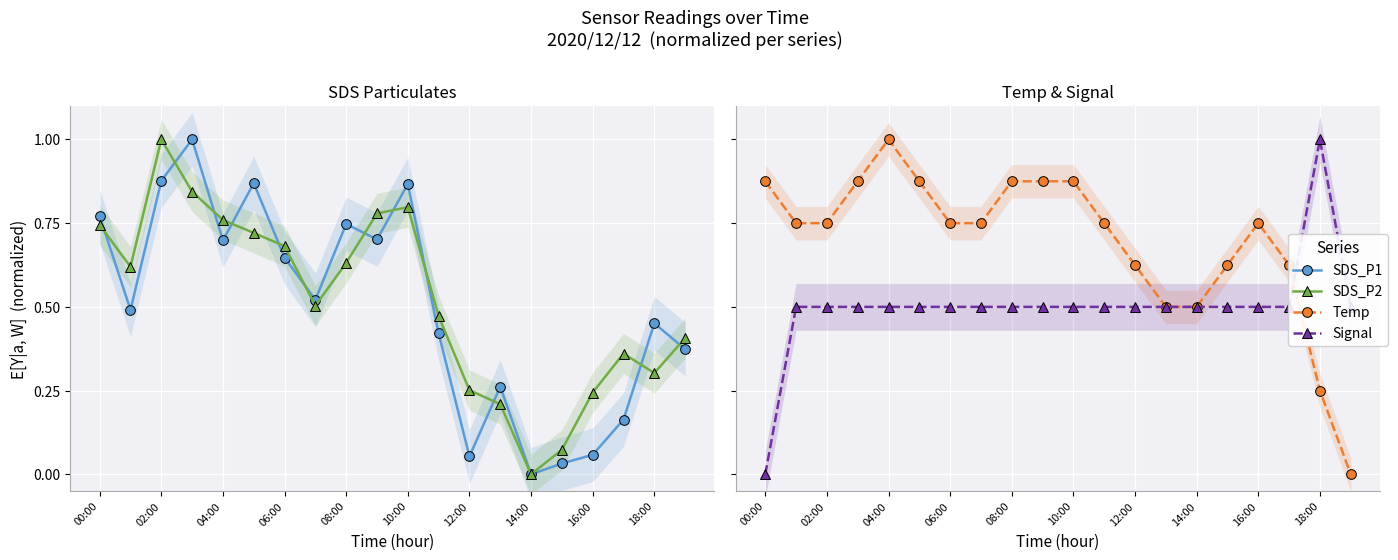

How many times do SDS_P2 and Temp cross each other?

3